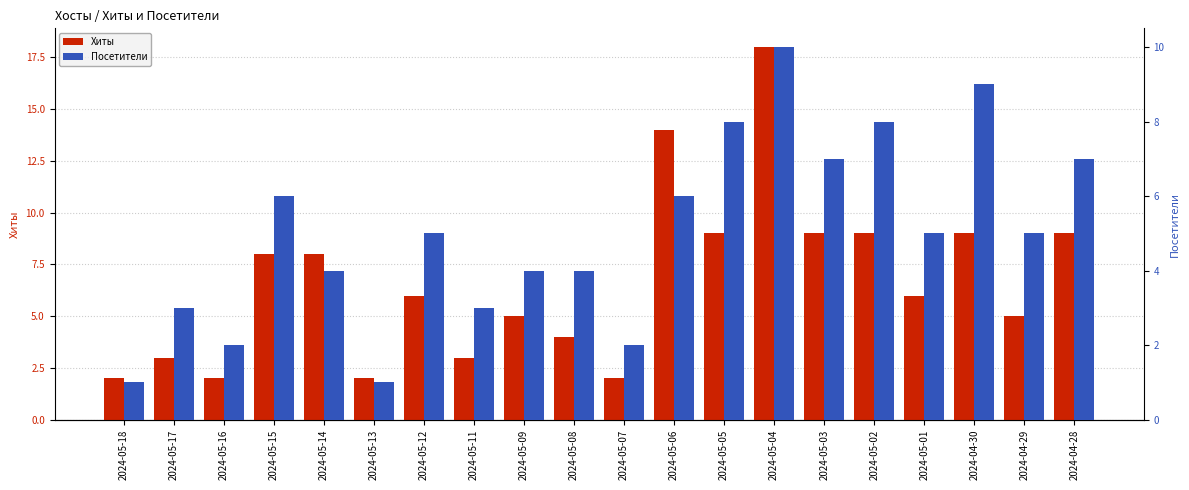

What are all the series names shown in the legend?

Хиты, Посетители